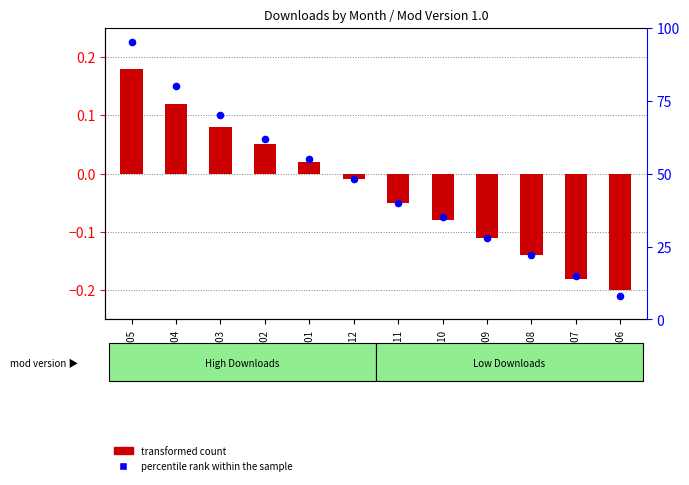

What are all the series names shown in the legend?

transformed count, percentile rank within the sample